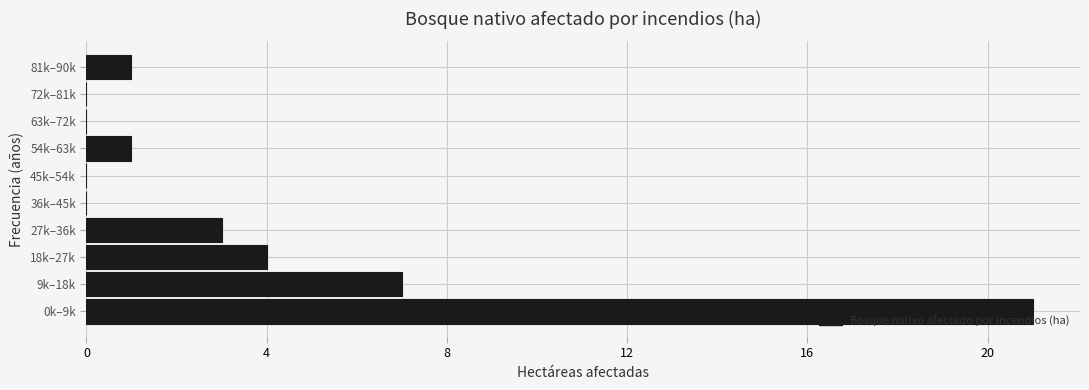

Reading bottom to top, list all the values displayed in this chart.

0k–9k=21	9k–18k=7	18k–27k=4	27k–36k=3	36k–45k=0	45k–54k=0	54k–63k=1	63k–72k=0	72k–81k=0	81k–90k=1